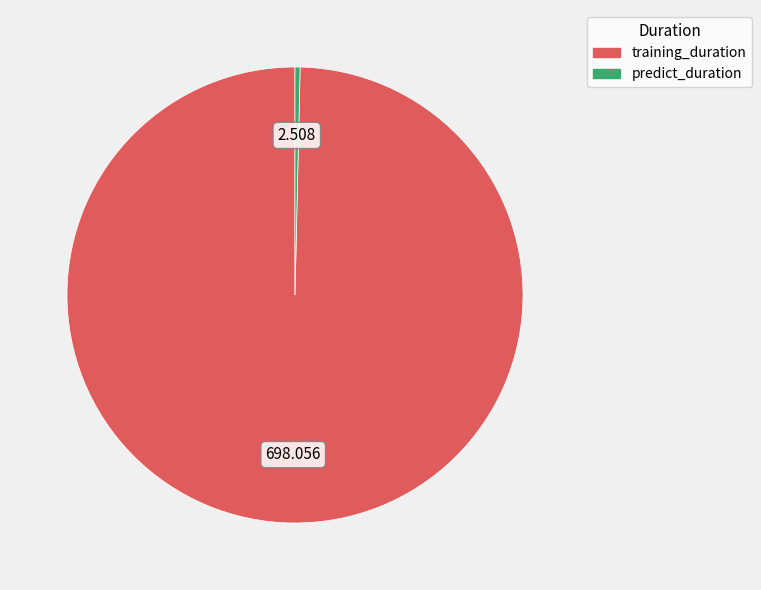

Does predict_duration account for over 50% of the chart?

No